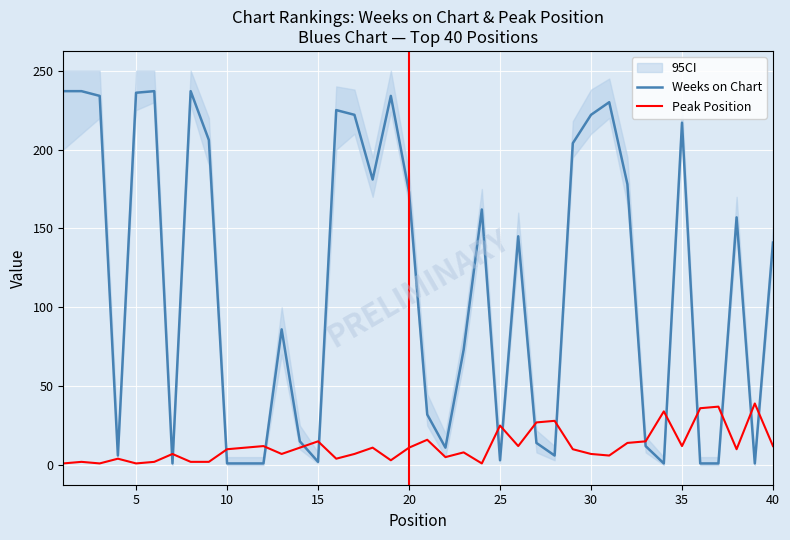

The value of Peak Position at 20 is 11. True or false?

True